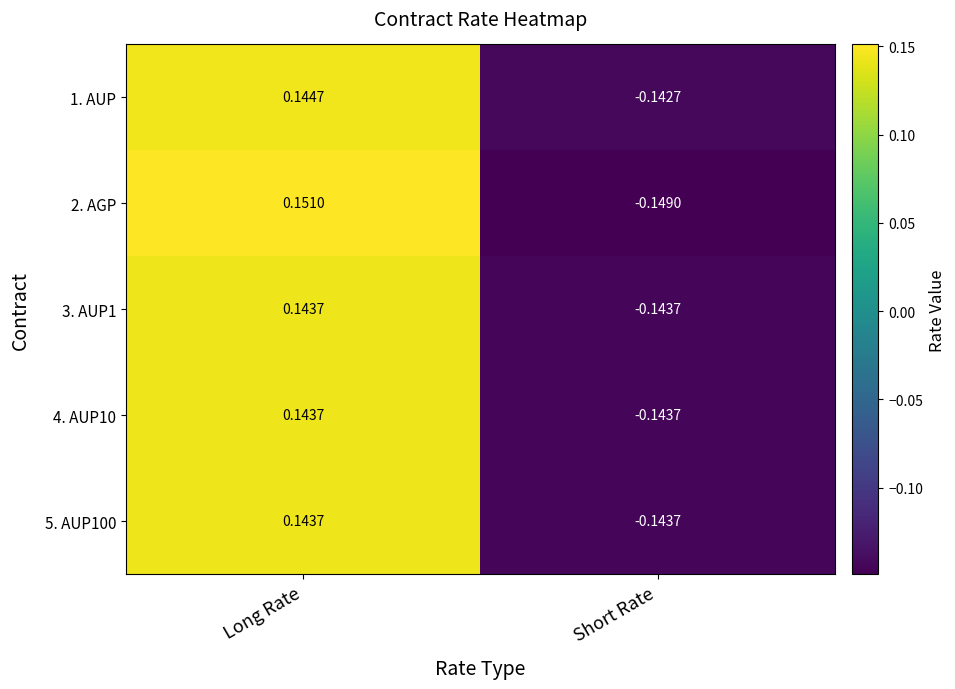

List the labels in order of 1. AUP value, largest first.

Long Rate, Short Rate